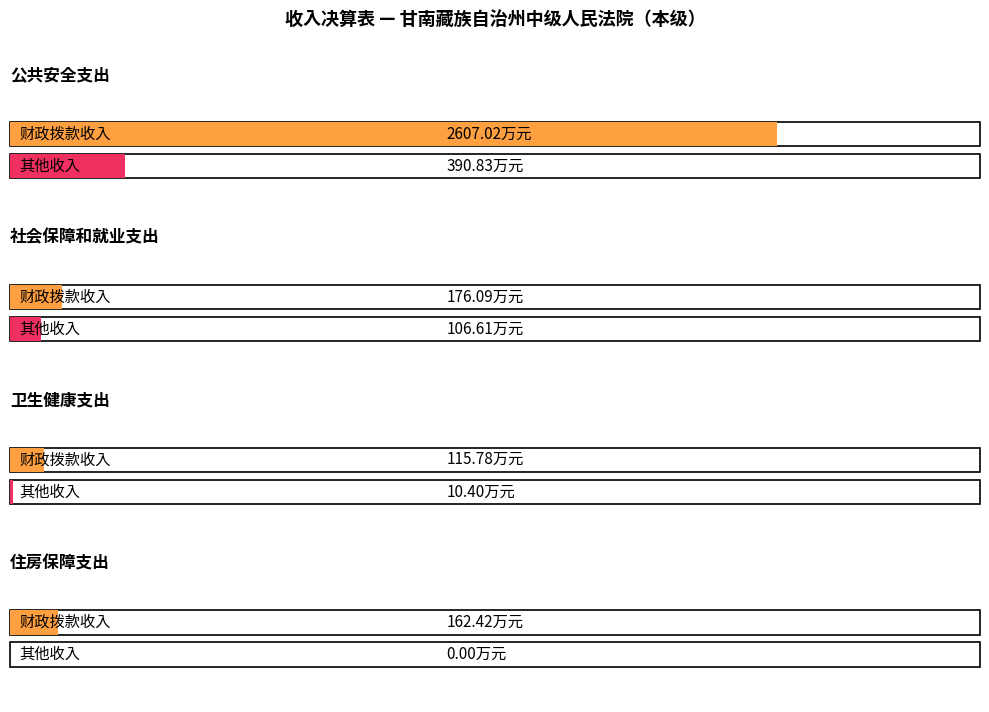

What is the label of the 1st point from the left?

公共安全支出